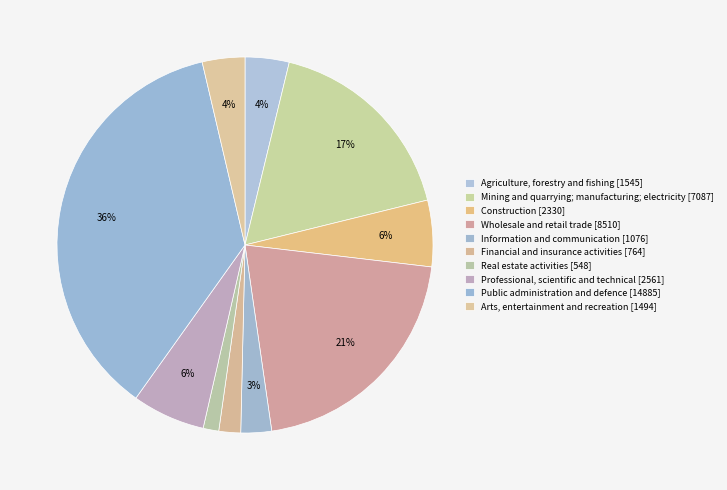

How many slices are in this pie chart?

10